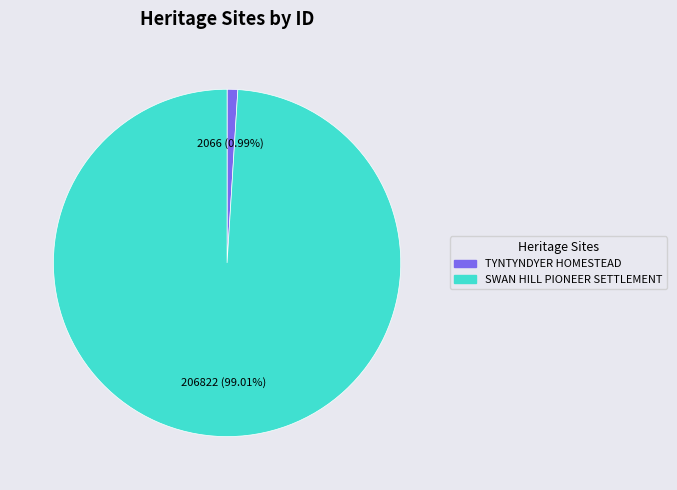

Is there any slice that represents more than half of the pie?

Yes